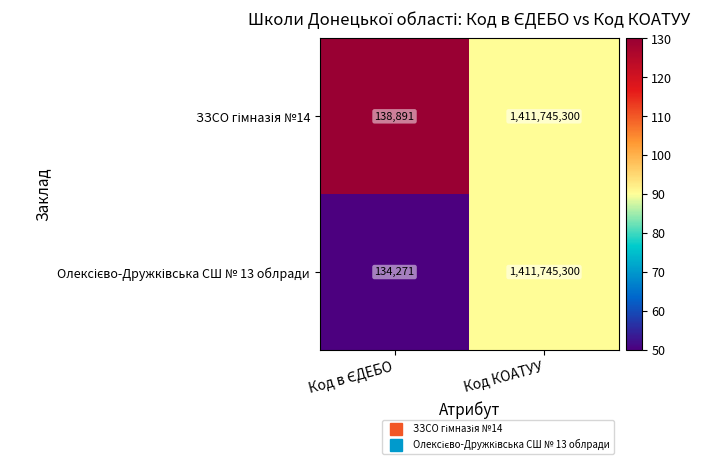

At which category is the sum across all series the highest?

Код КОАТУУ